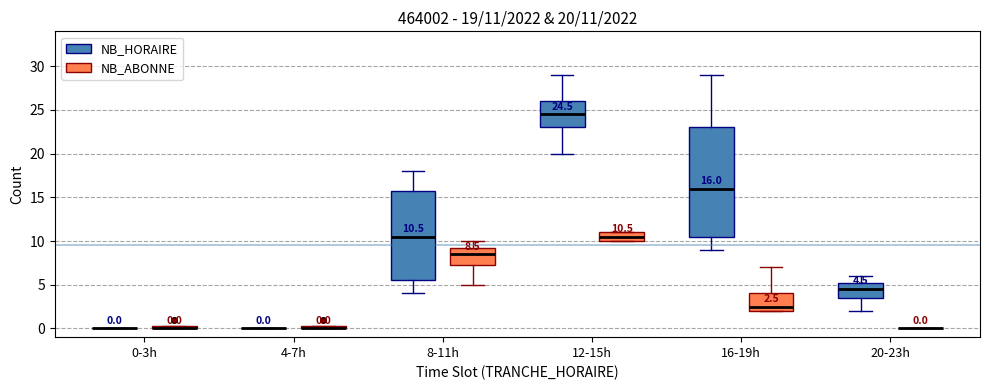

Comparing the boxes themselves (not the whiskers), which one is the tallest?

16-19h (NB_HORAIRE)